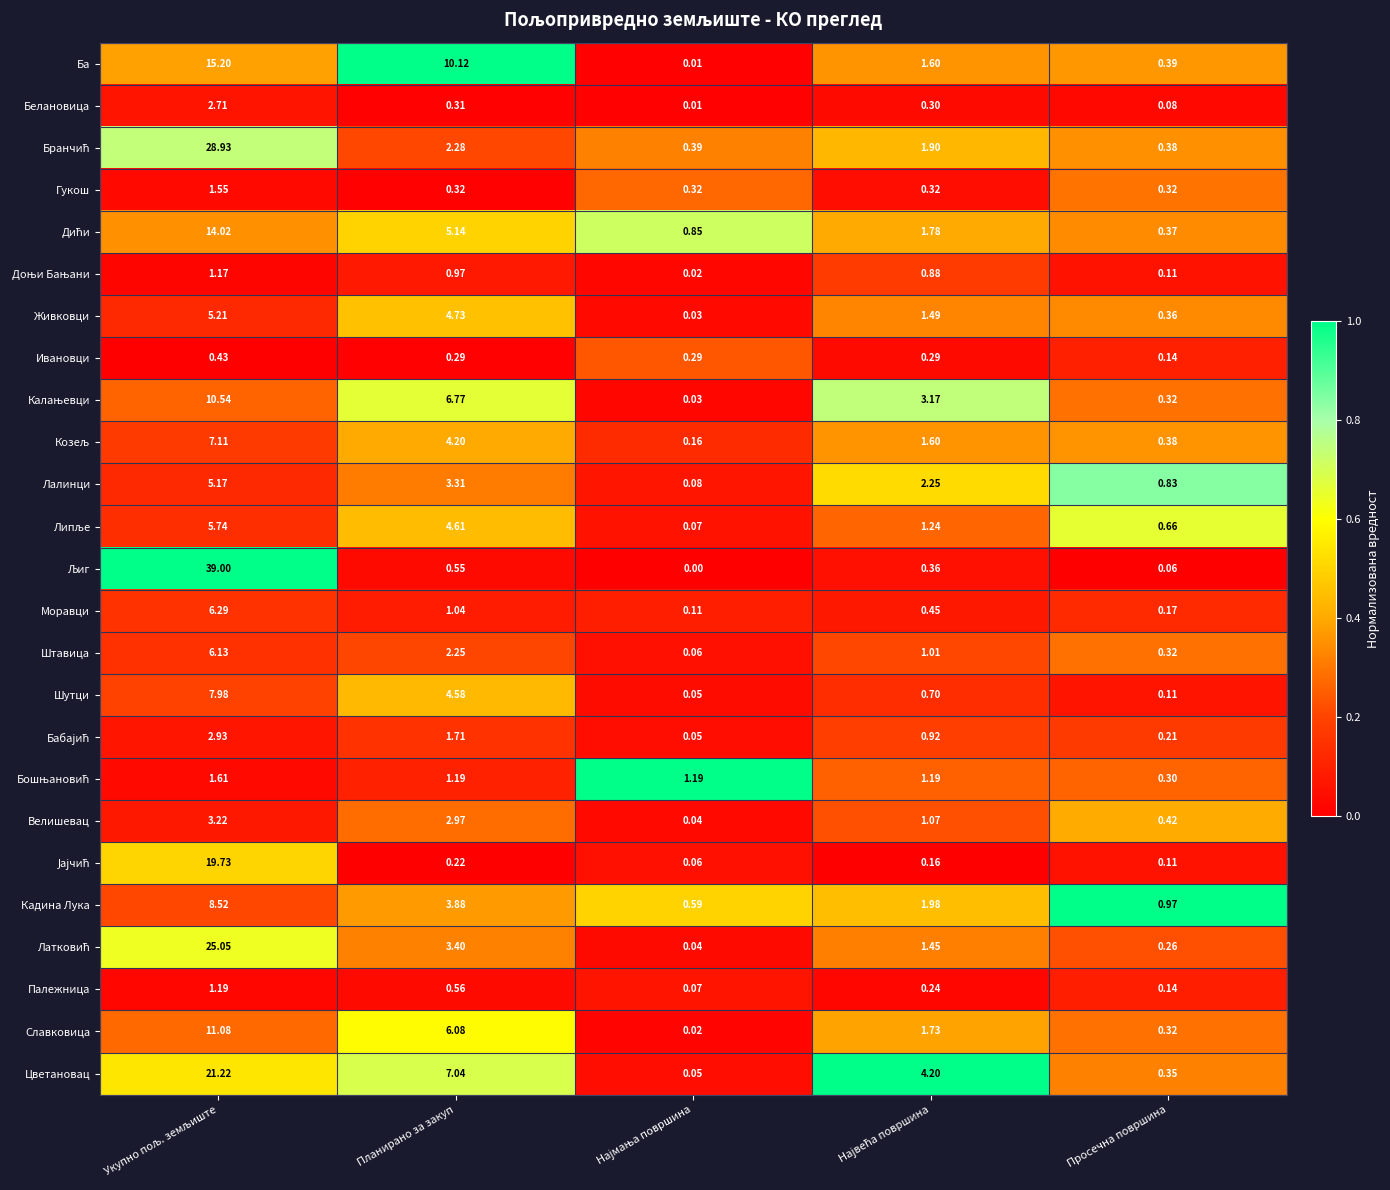

Where is Цветановац nearest to the value 10?

Планирано за закуп